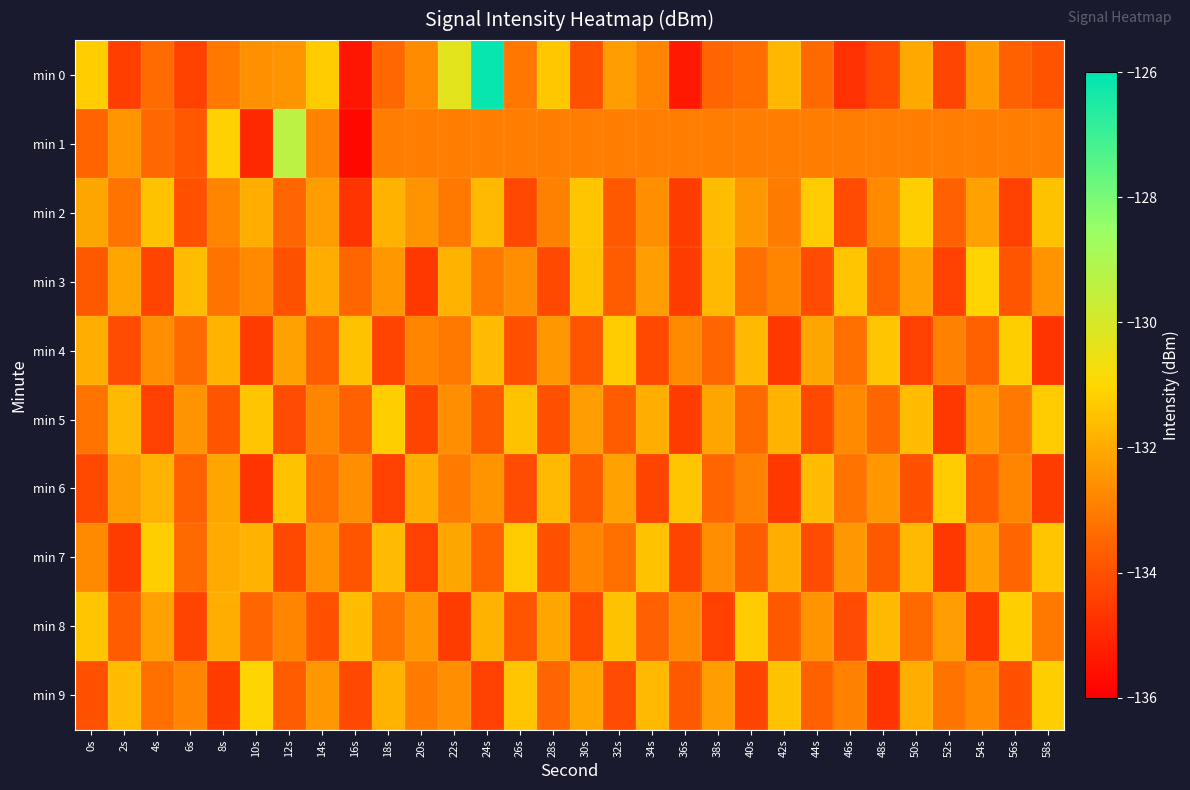

Which has a higher value, 44s or 0s?

0s